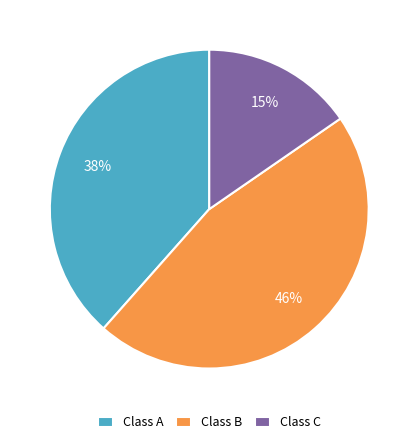

Is there any slice that represents more than half of the pie?

No